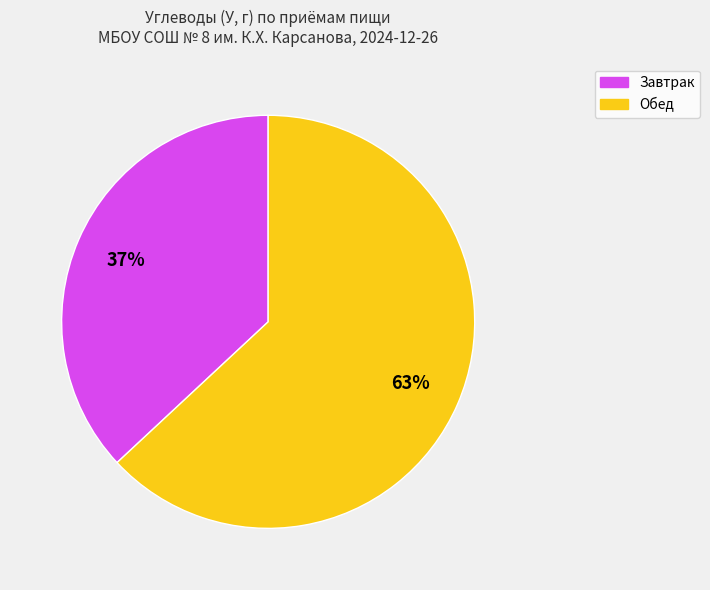

Which category has the smallest portion of the pie?

Завтрак